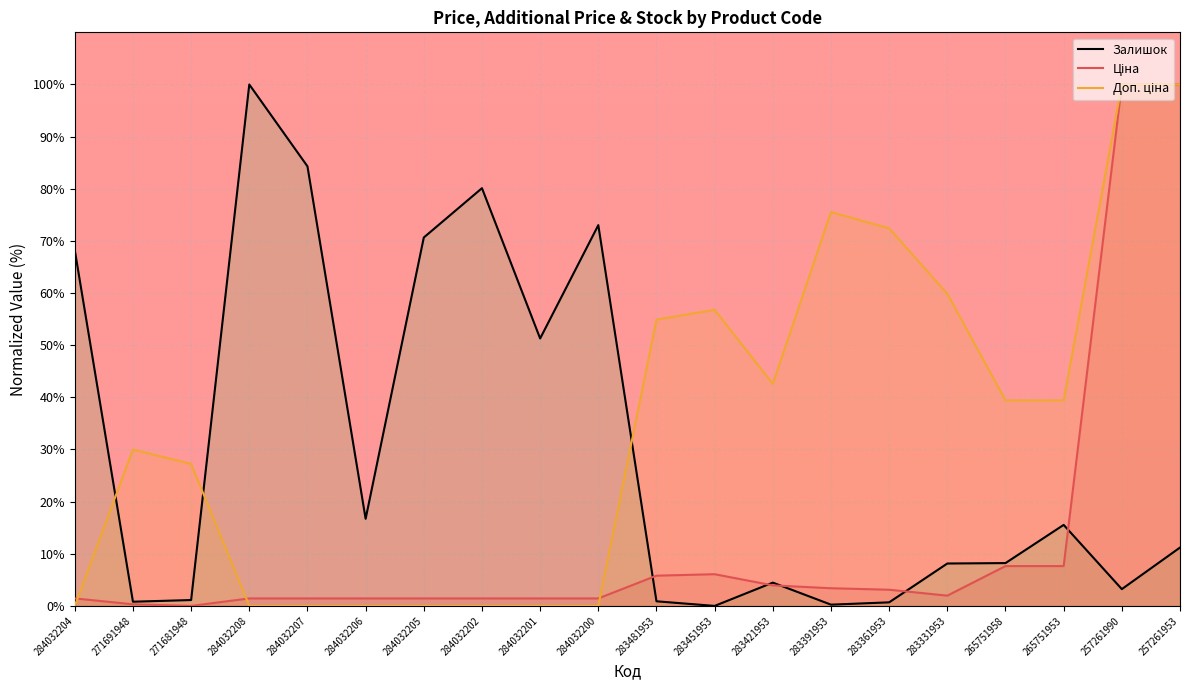

Which category has the lowest value in the Ціна series?

271681948